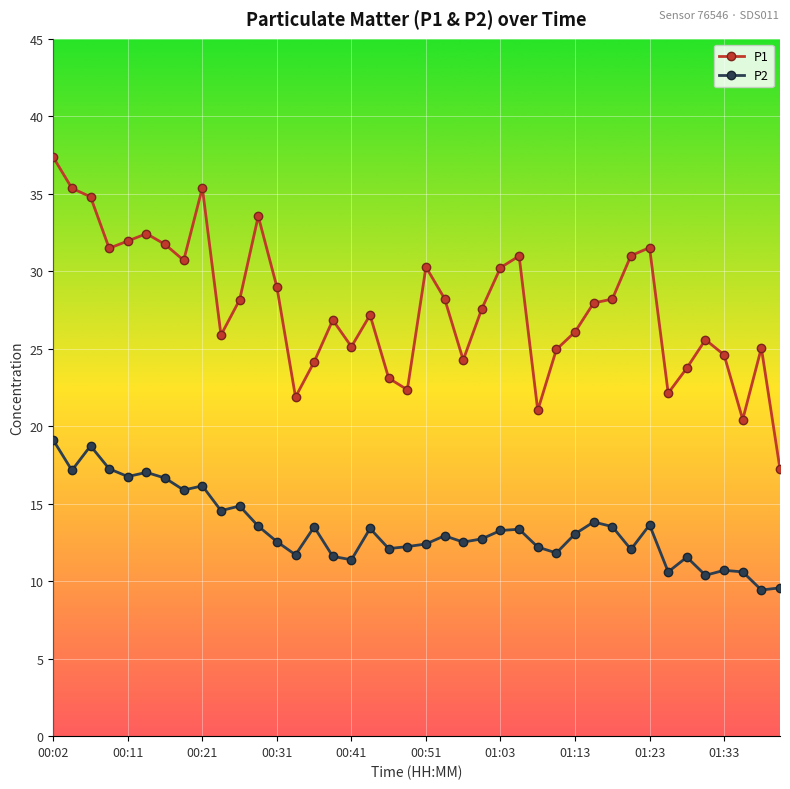

Which series has the largest total across all categories?

P1